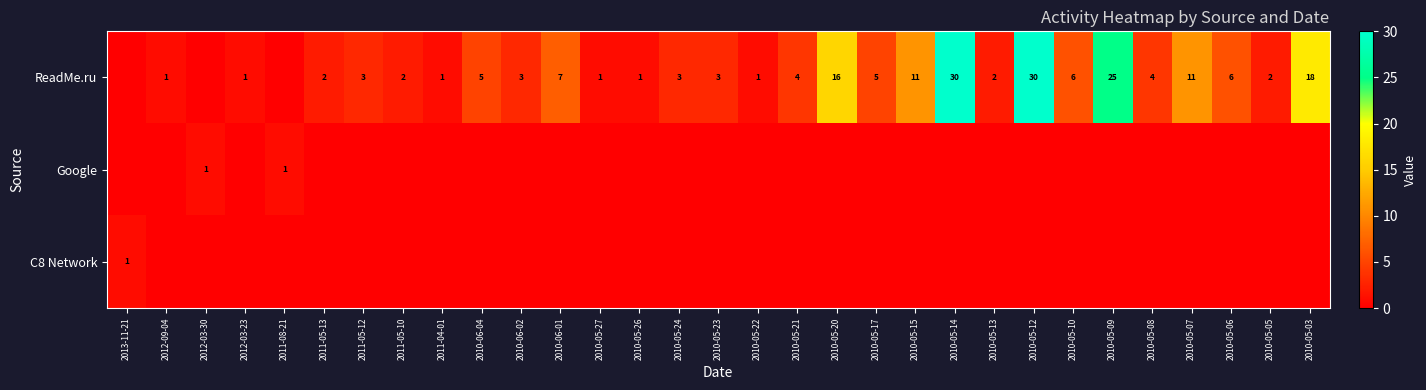

Rank the categories by ReadMe.ru value from highest to lowest.

2010-05-14, 2010-05-12, 2010-05-09, 2010-05-03, 2010-05-20, 2010-05-15, 2010-05-07, 2010-06-01, 2010-05-10, 2010-05-06, 2010-06-04, 2010-05-17, 2010-05-21, 2010-05-08, 2011-05-12, 2010-06-02, 2010-05-24, 2010-05-23, 2011-05-13, 2011-05-10, 2010-05-13, 2010-05-05, 2012-09-04, 2012-03-23, 2011-04-01, 2010-05-27, 2010-05-26, 2010-05-22, 2013-11-21, 2012-03-30, 2011-08-21